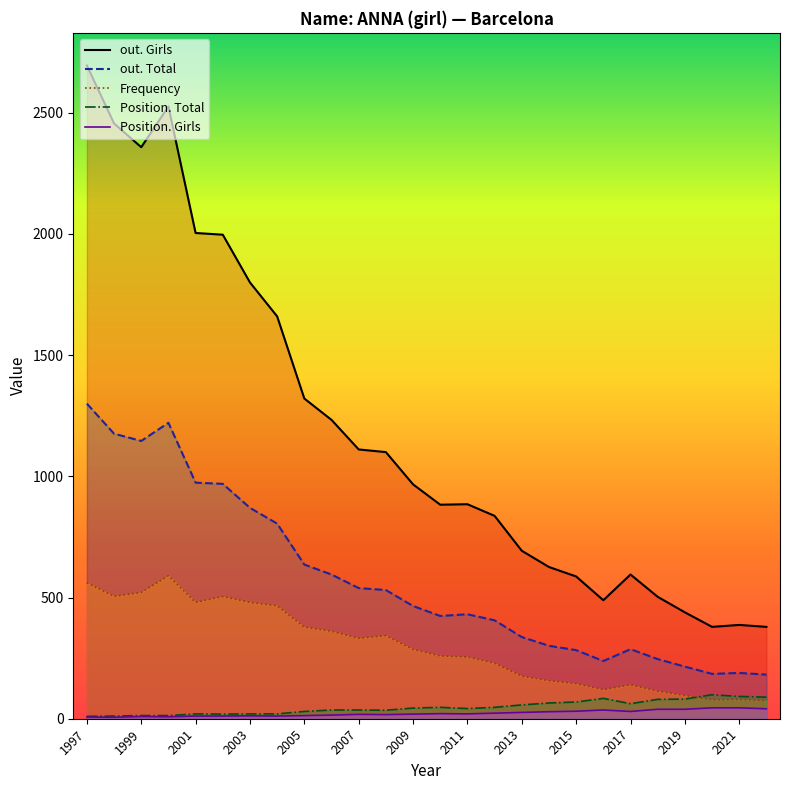

True or false: Frequency line and Position. Girls line cross at least once.

False